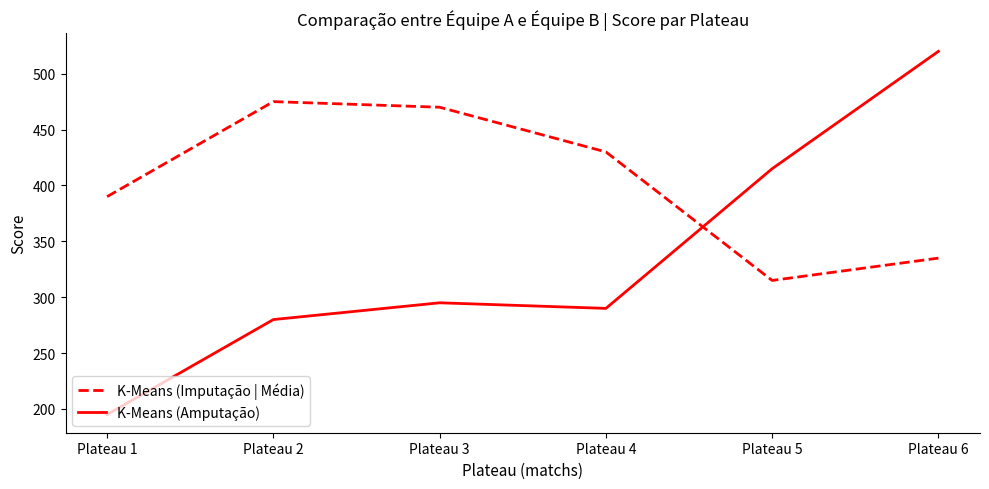

What is the total value across all series at Plateau 5?

730